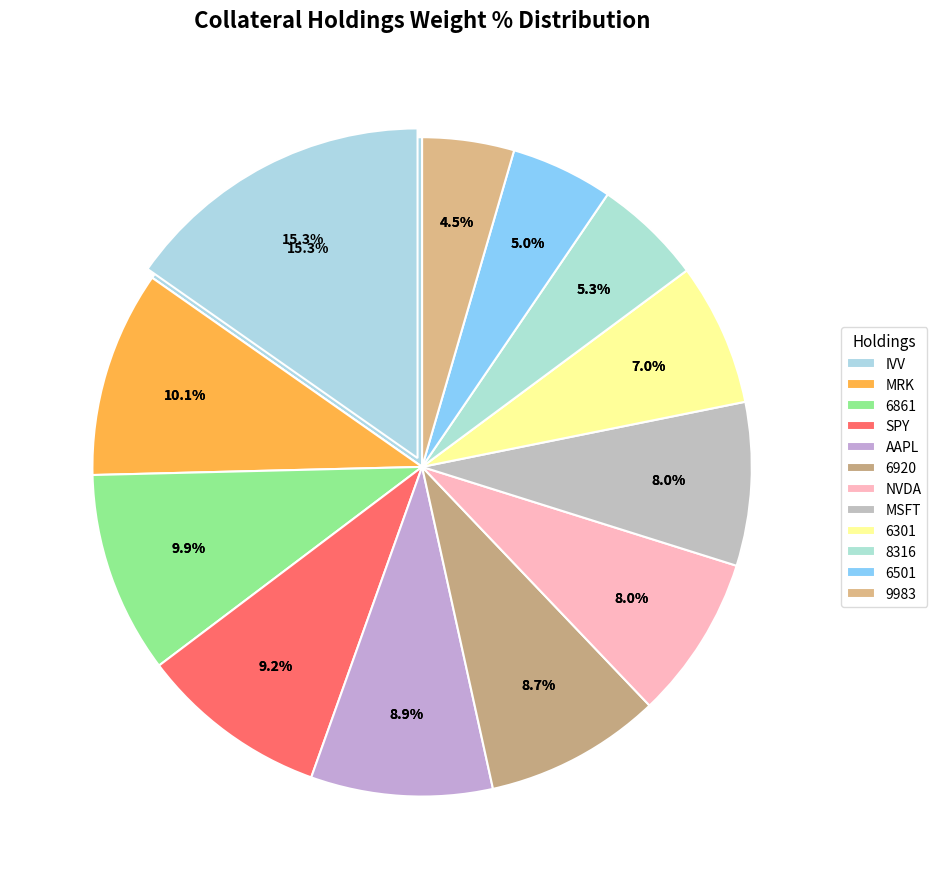

Do AAPL and NVDA together represent more than half of the pie?

No